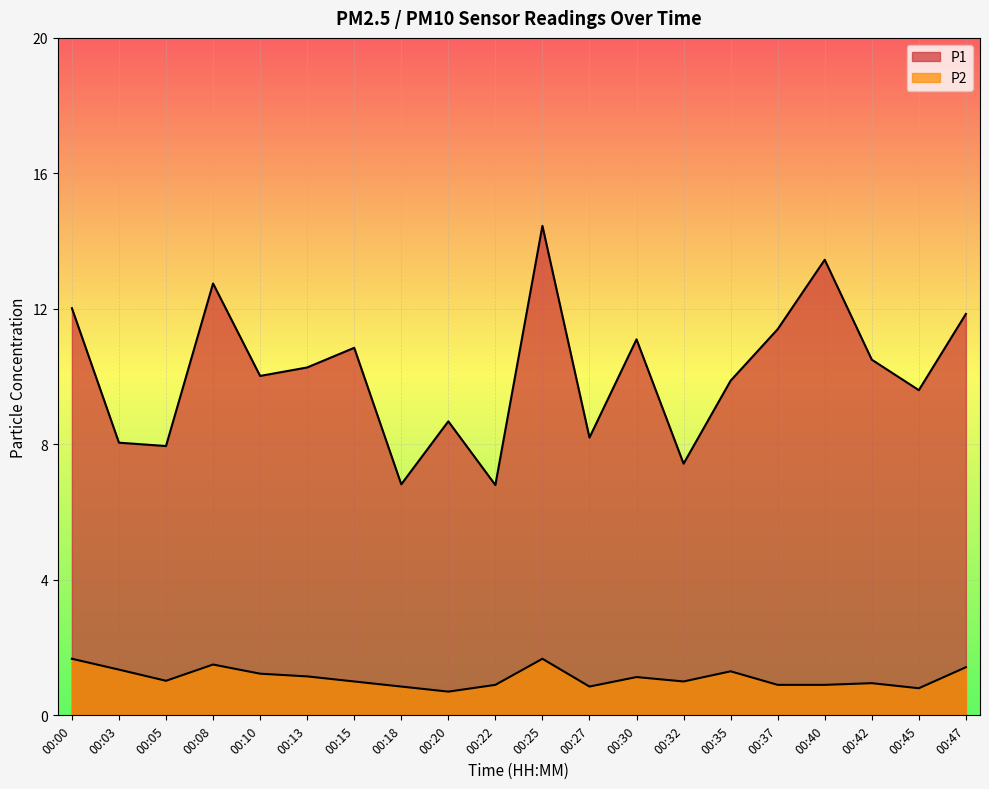

Rank the series by their average value, from highest to lowest.

P1, P2